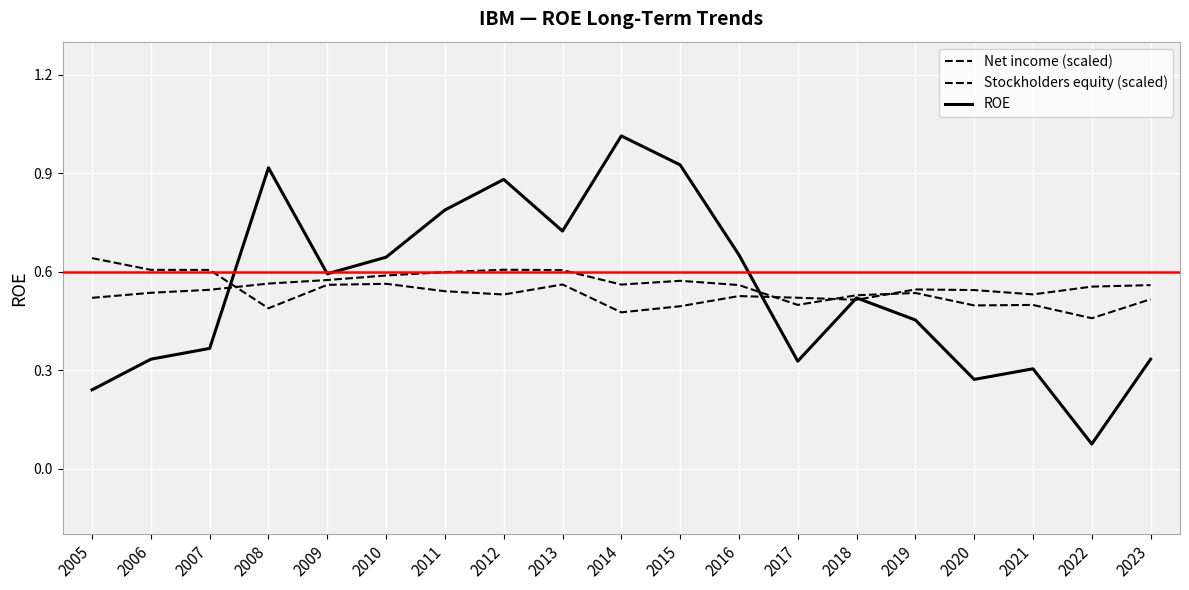

Is this an area chart (filled region under the line)?

No